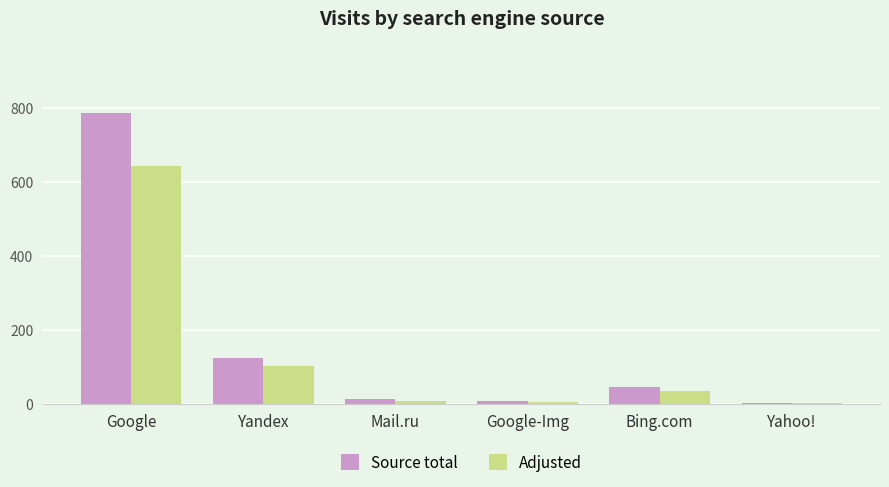

How many series are shown in this chart?

2